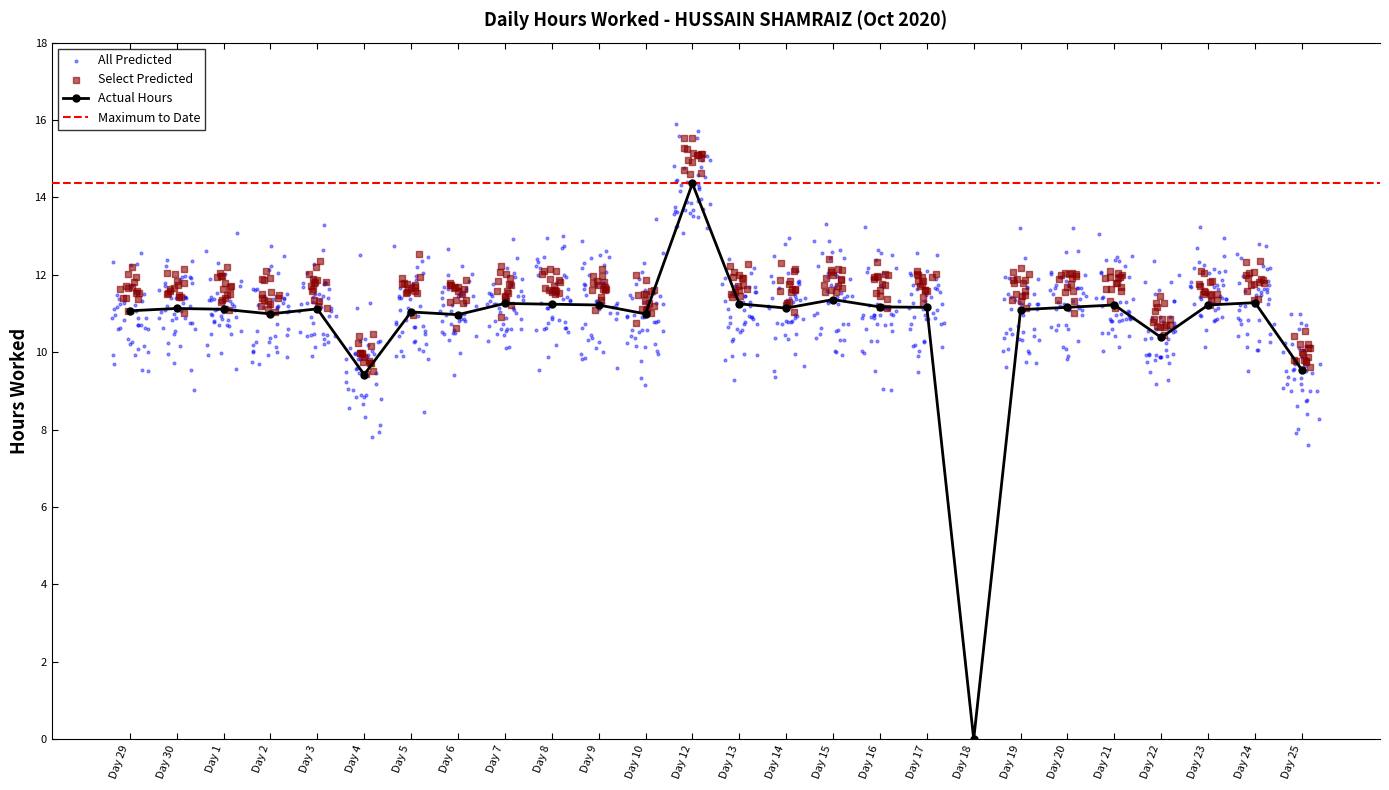

What is the value of the Actual Hours point at the 10th from the left?

11.2